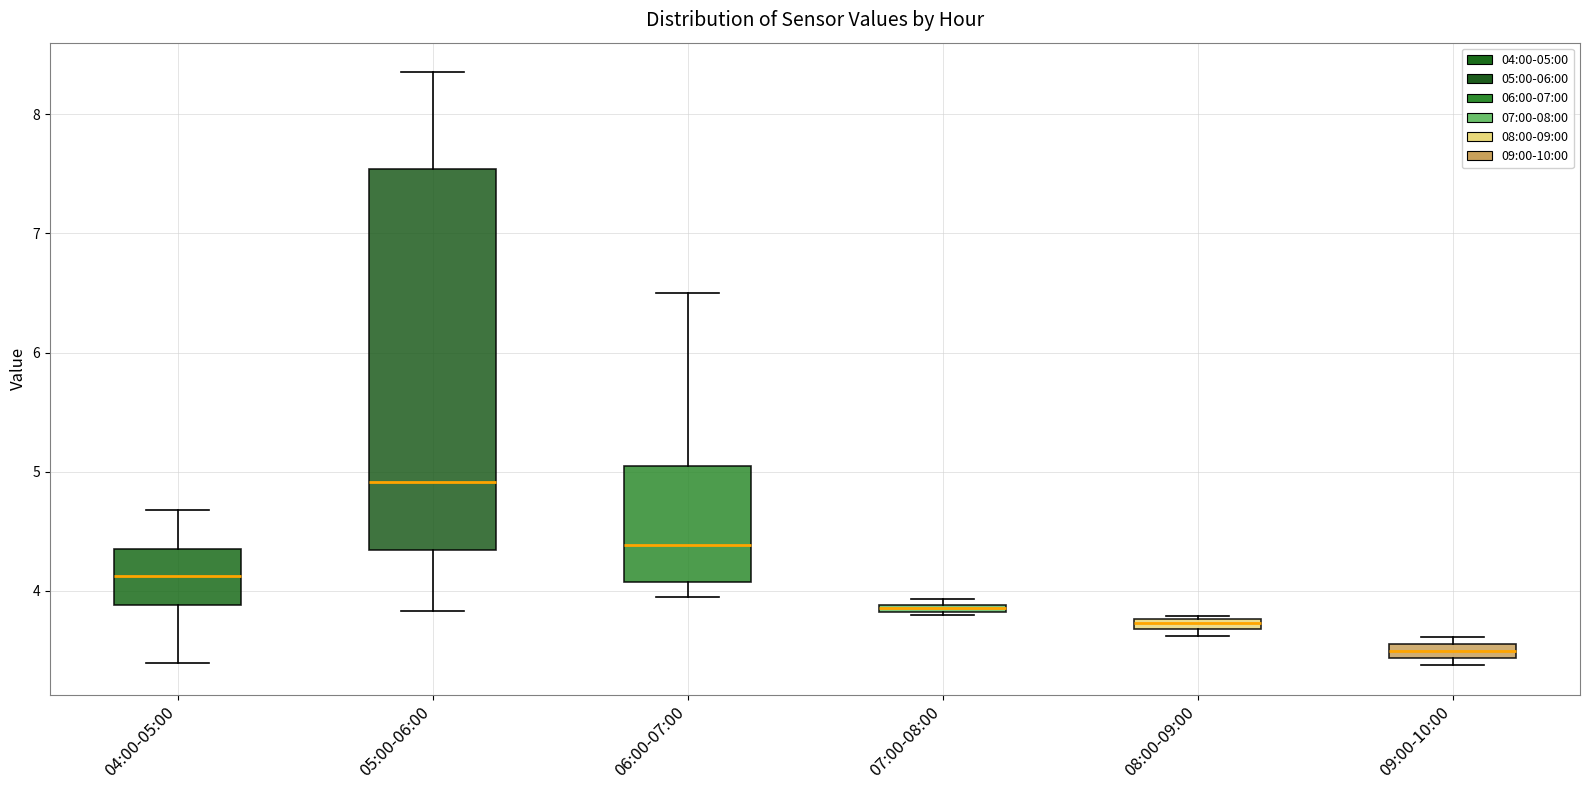

Comparing the boxes themselves (not the whiskers), which one is the tallest?

05:00-06:00